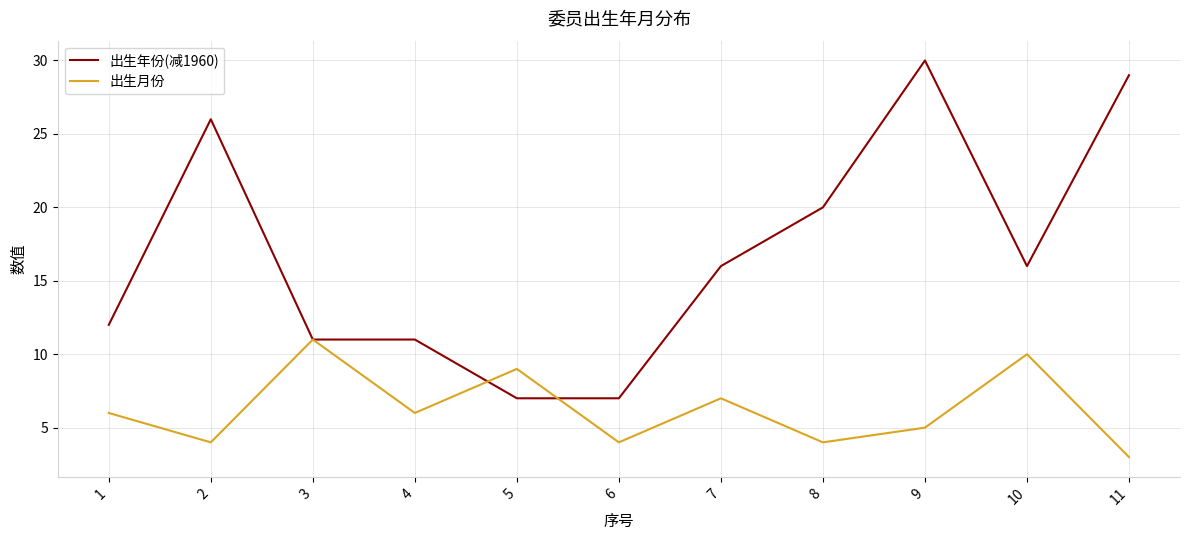

What is the smallest value displayed?

3